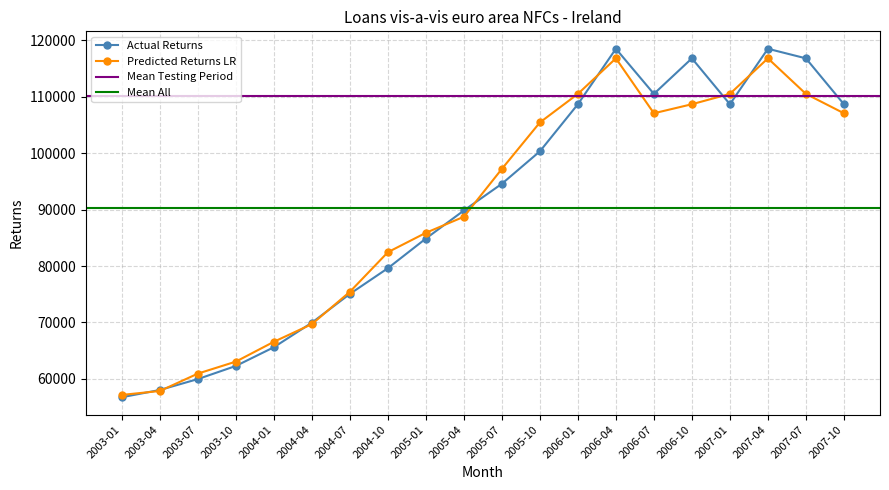

What is the value of the Actual Returns point at the 16th from the left?

116811